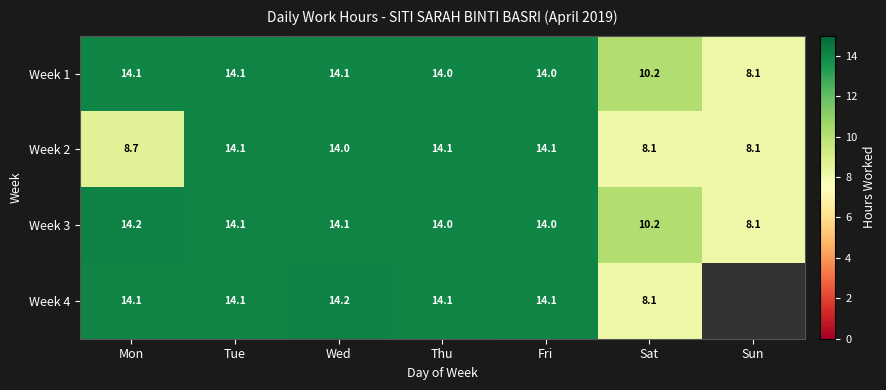

Where is Week 2 nearest to the value 11?

Mon